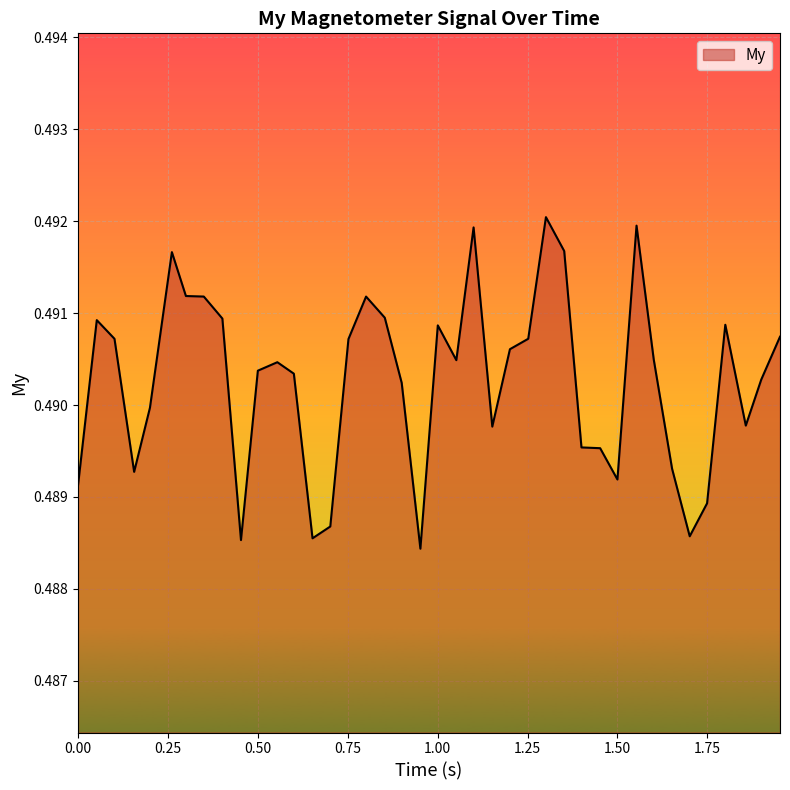

Reading right to left, list all the values displayed in this chart.

0.5	0.5	0.5	0.5	0.5	0.5	0.5	0.5	0.5	0.5	0.5	0.5	0.5	0.5	0.5	0.5	0.5	0.5	0.5	0.5	0.5	0.5	0.5	0.5	0.5	0.5	0.5	0.5	0.5	0.5	0.5	0.5	0.5	0.5	0.5	0.5	0.5	0.5	0.5	0.5